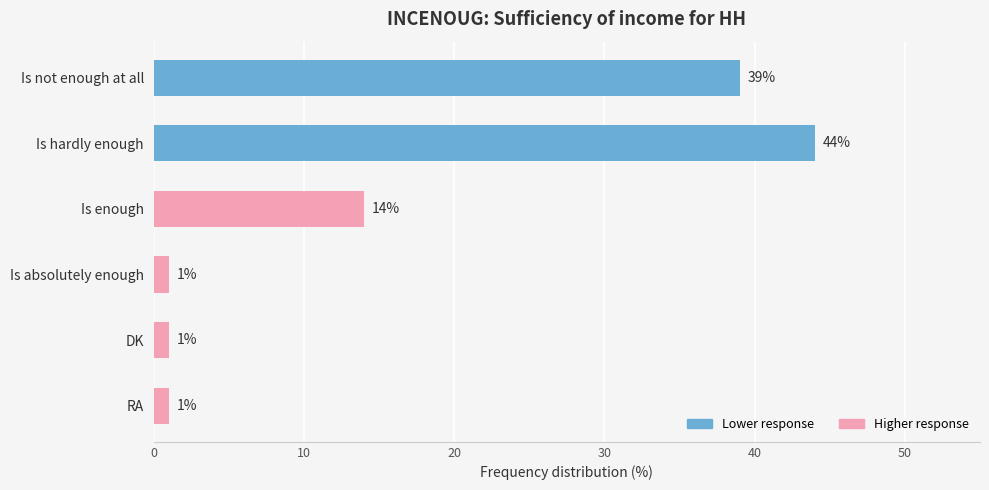

What position from the top is Is absolutely enough?

4